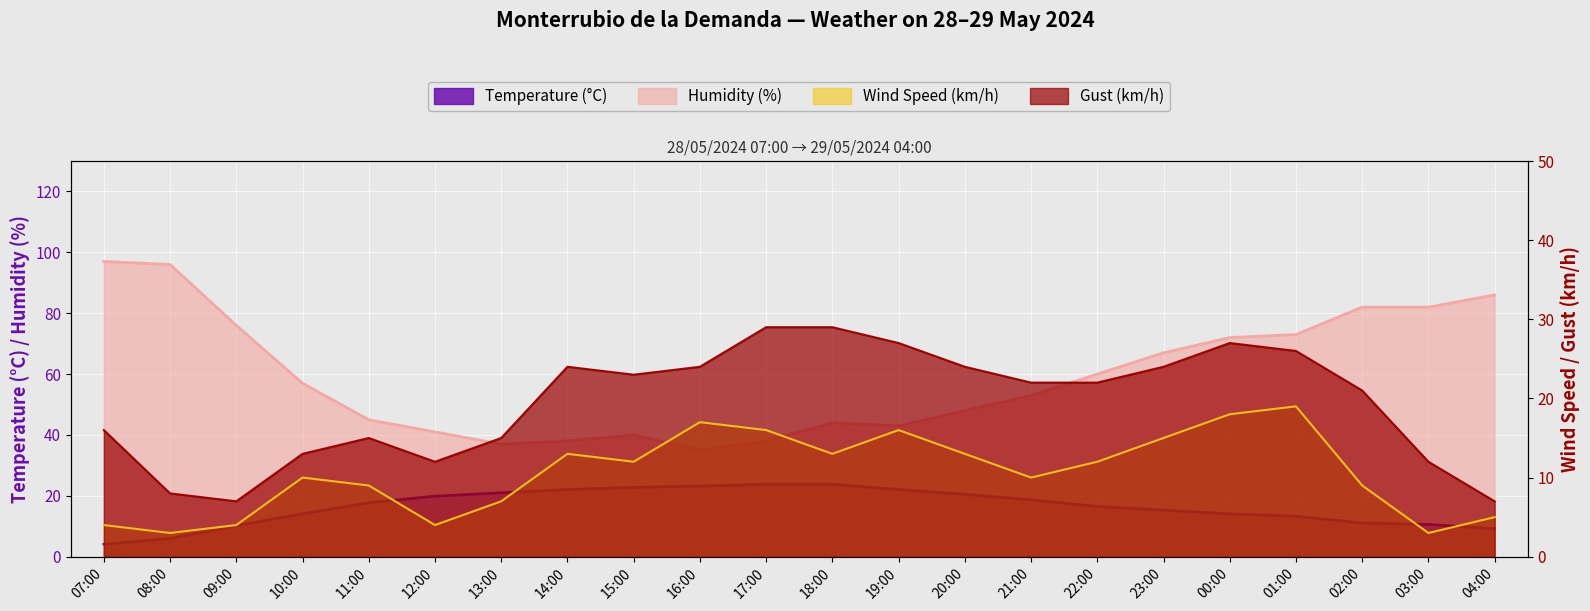

True or false: Humidity (%) and Gust (km/h) cross at least once.

False